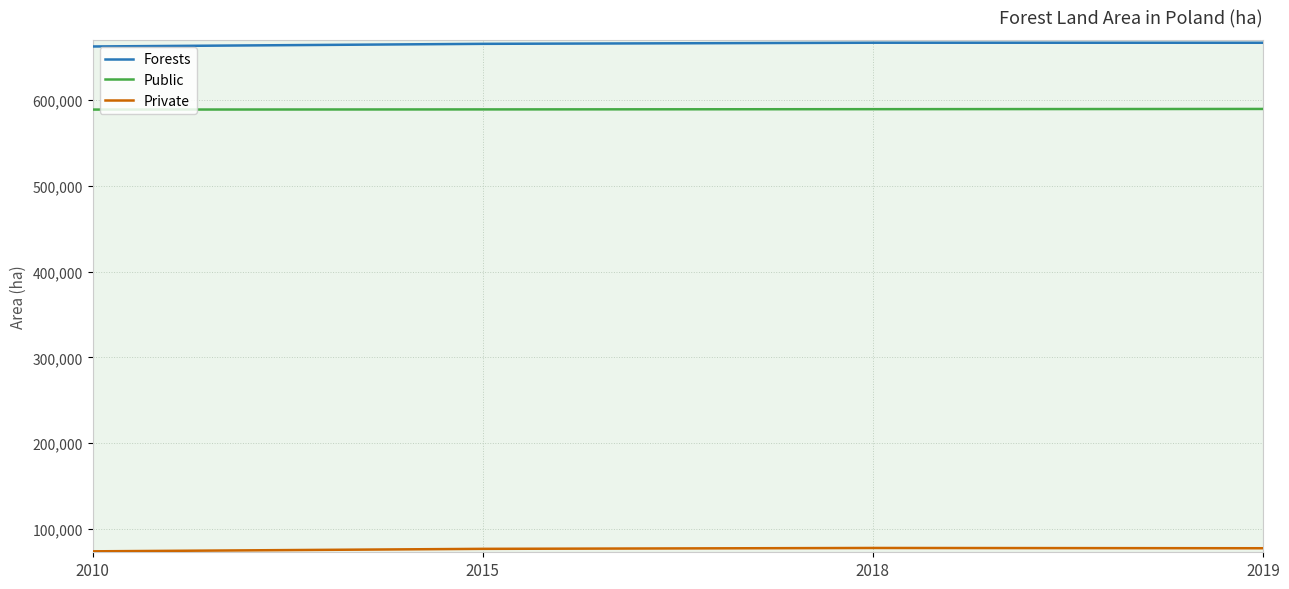

Is it true that Forests equals 211122 at 2015?

False